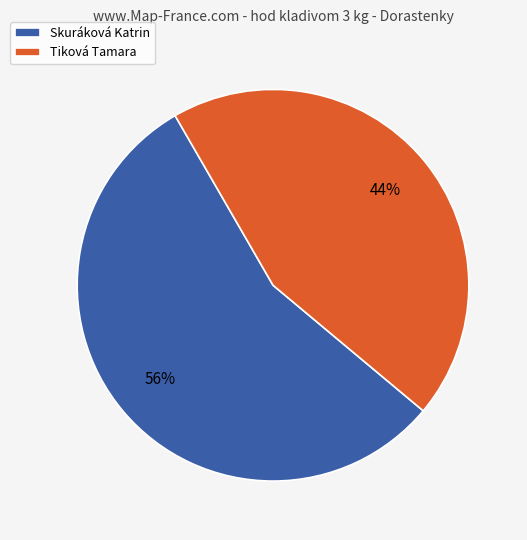

To the nearest percent, what is the average slice percentage?

50%